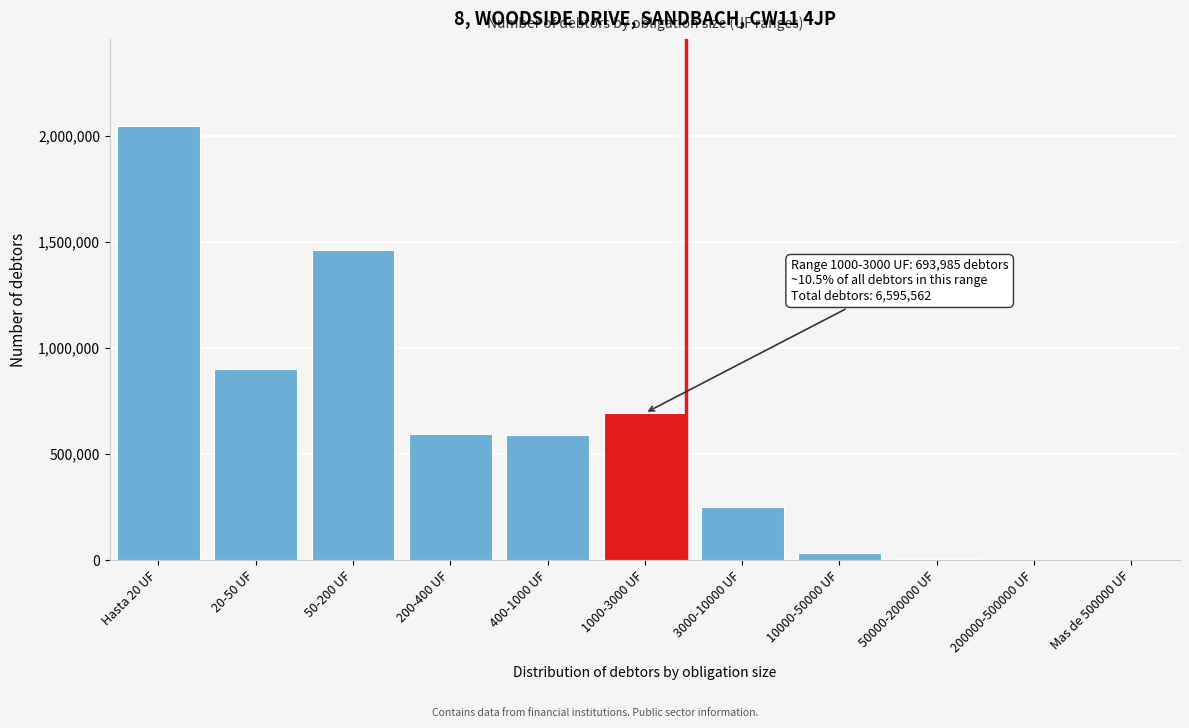

What is the sum of all values?

6595562